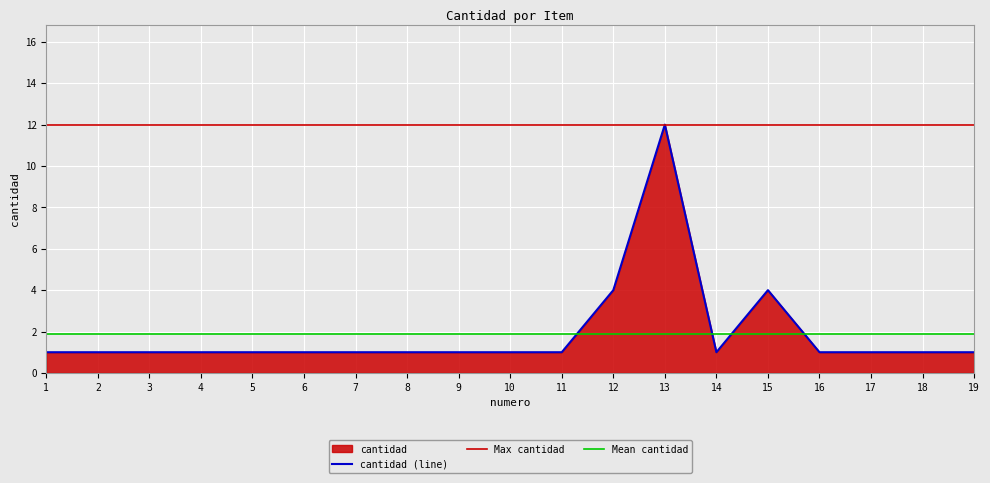

At which label is the value closest to 6?

12